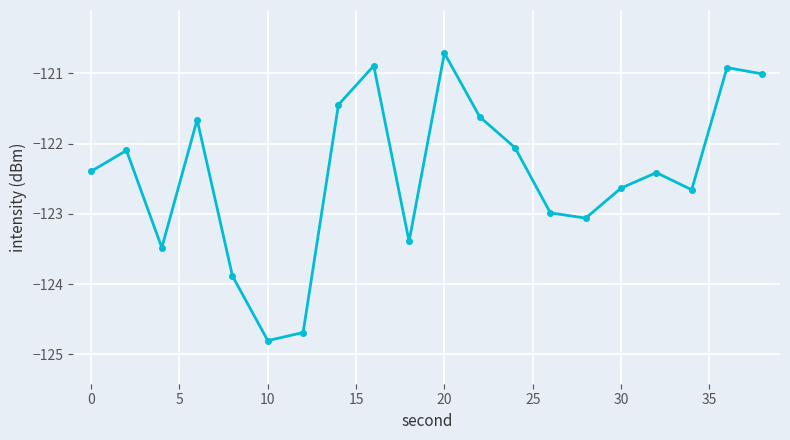

What is the average value?

-122.4